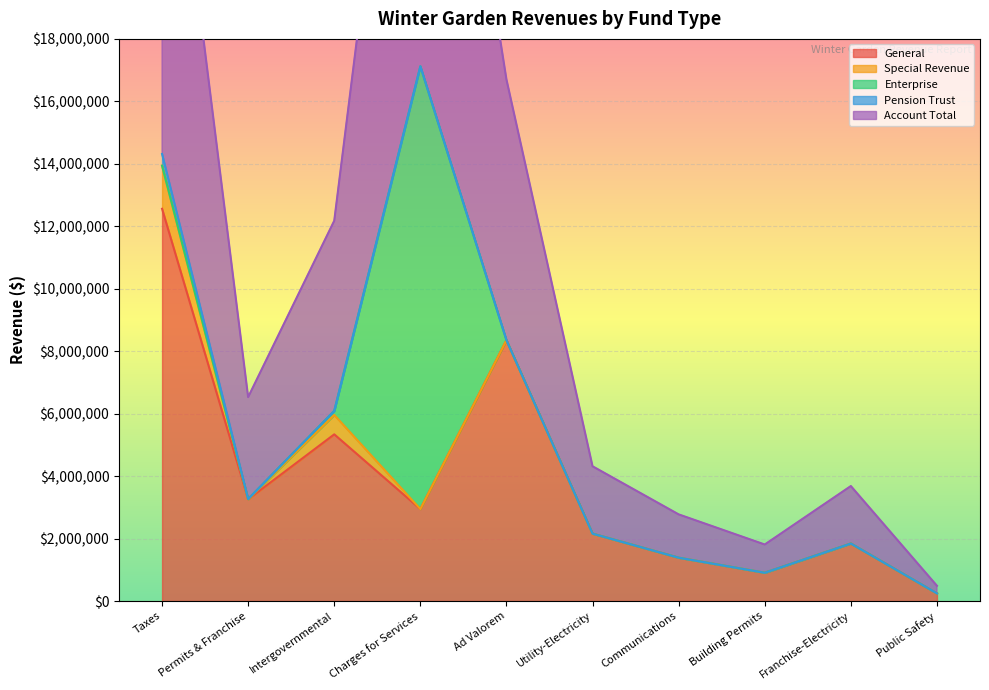

What position from the left is Intergovernmental?

3